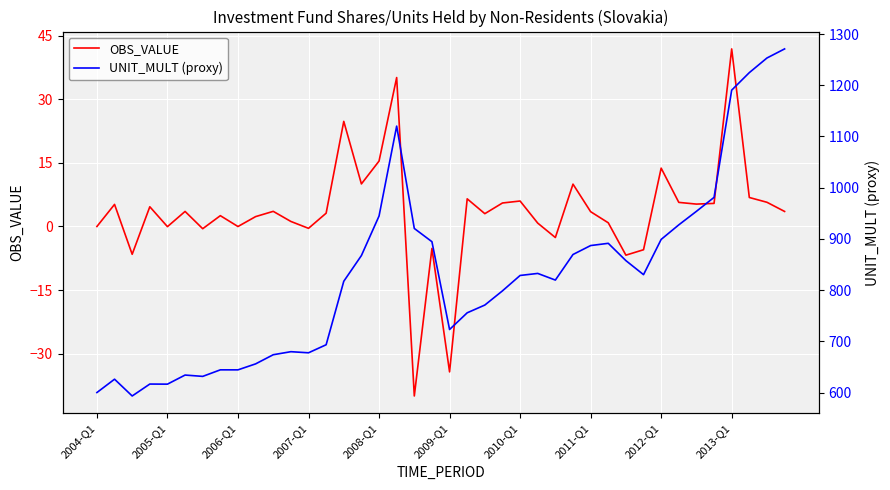

At which category is the sum across all series the highest?

39